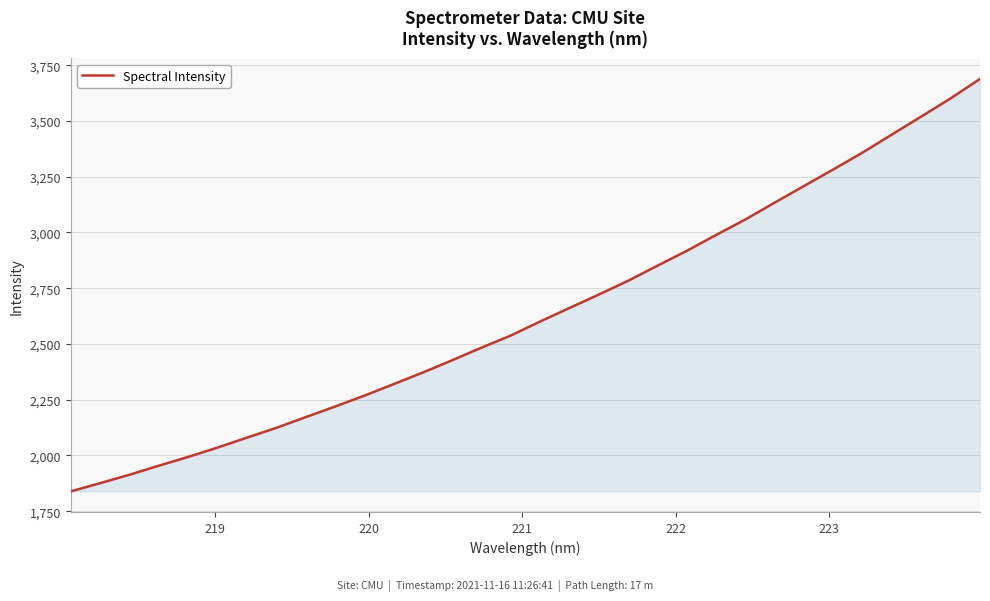

What is the greatest value displayed?

3688.2